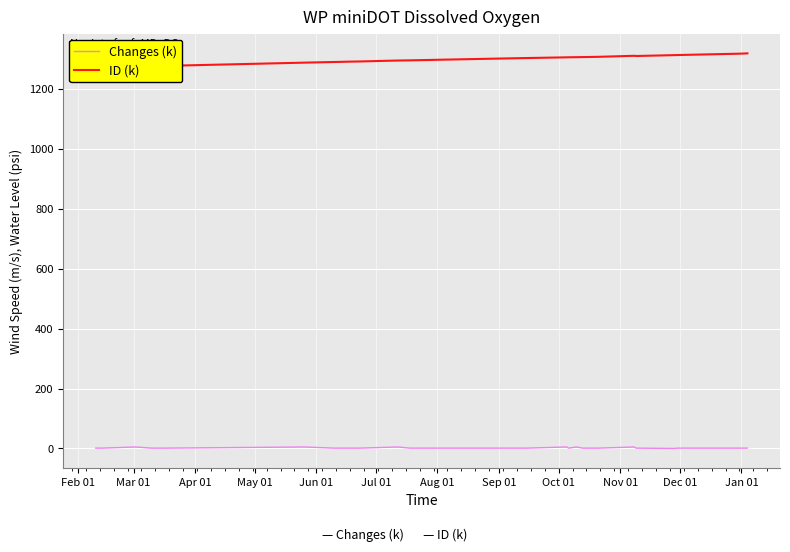

Which category has the lowest value in the ID (k) series?

Feb 01